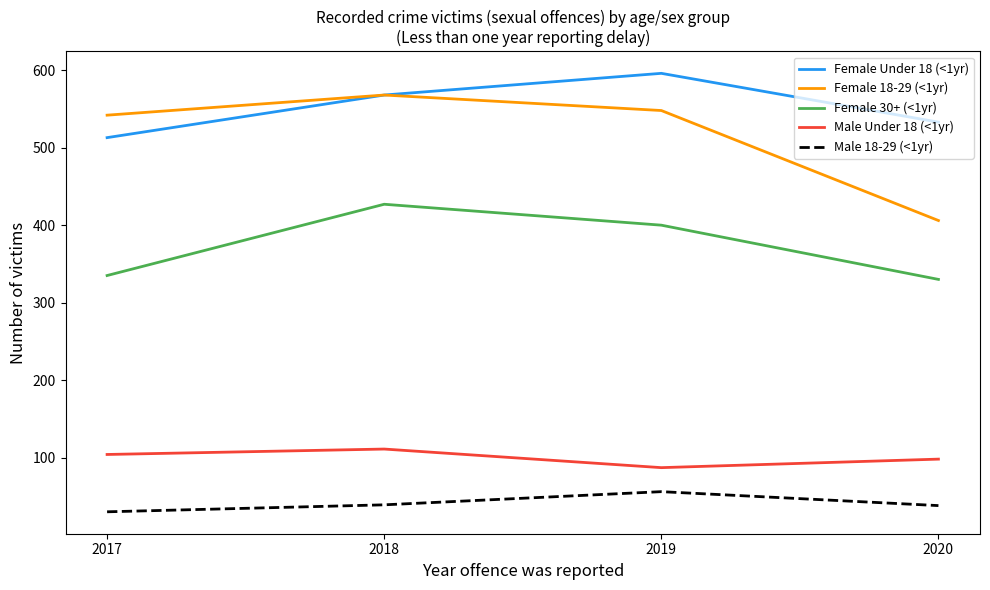

What is the maximum value shown in the chart?

596